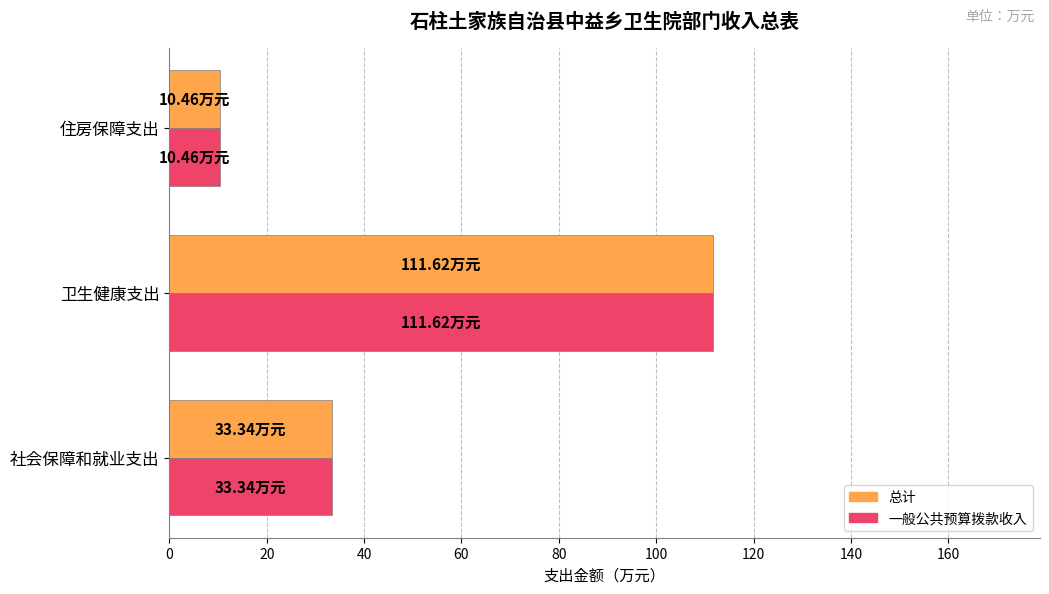

What is the total value across all series at 卫生健康支出?

223.2